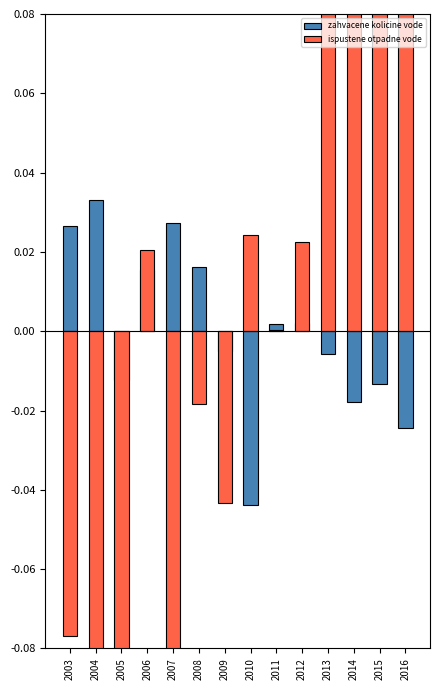

Between 2008 and 2011, which series saw the biggest shift?

ispustene otpadne vode